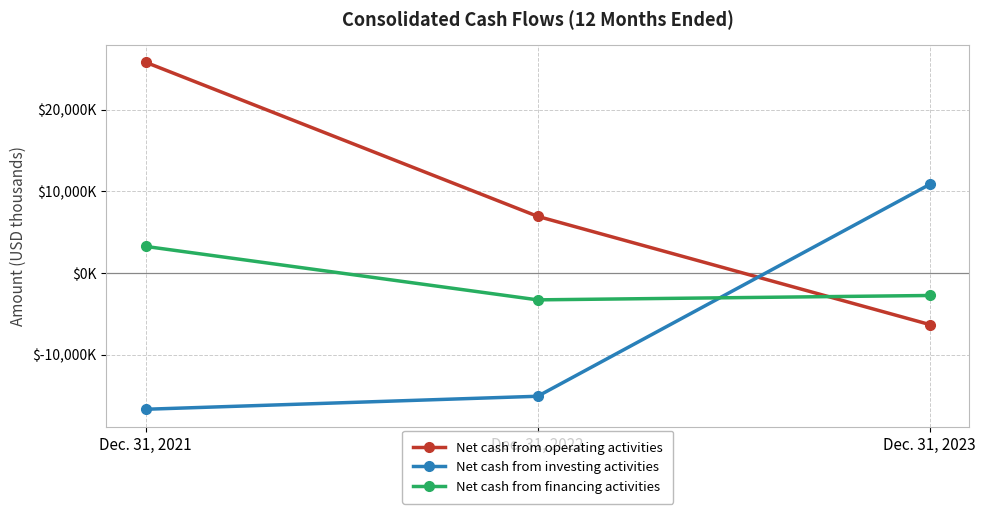

Is this an area chart (filled region under the line)?

No